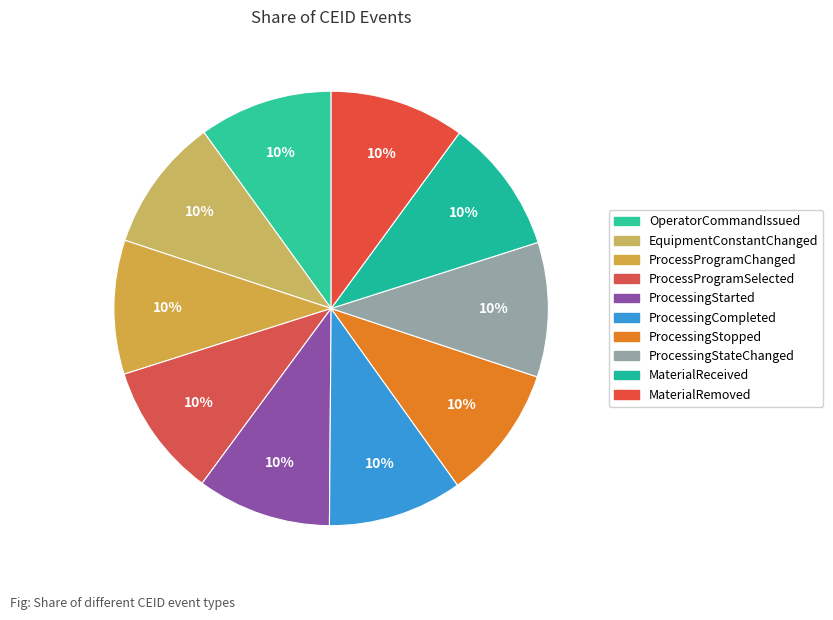

Rank the categories by value from highest to lowest.

MaterialRemoved, MaterialReceived, ProcessingStateChanged, ProcessingStopped, ProcessingCompleted, ProcessingStarted, ProcessProgramSelected, ProcessProgramChanged, EquipmentConstantChanged, OperatorCommandIssued